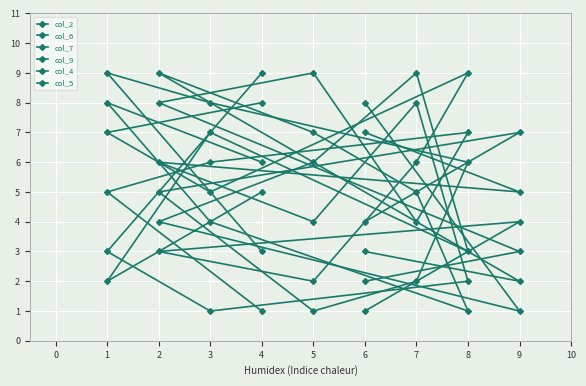

Which series has the largest total across all categories?

col_2